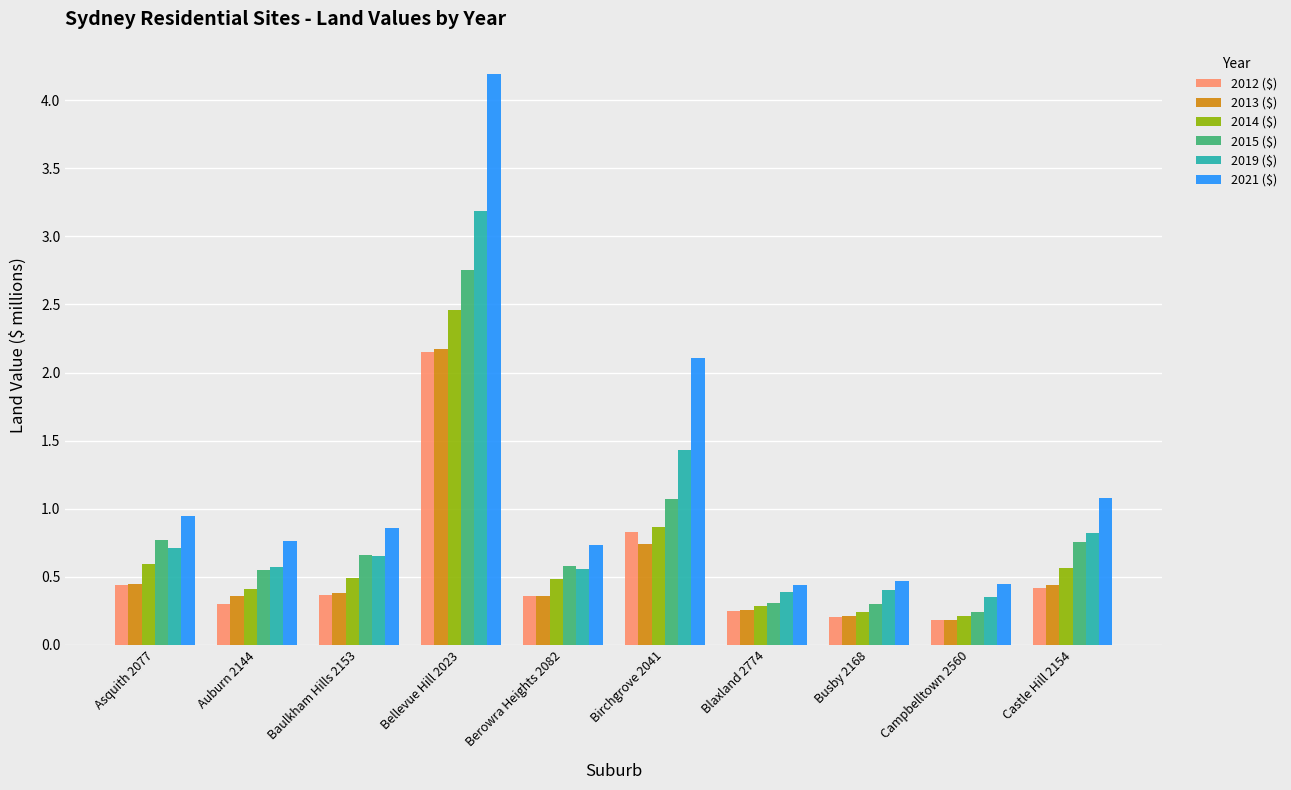

What are all the series names shown in the legend?

2012 ($), 2013 ($), 2014 ($), 2015 ($), 2019 ($), 2021 ($)